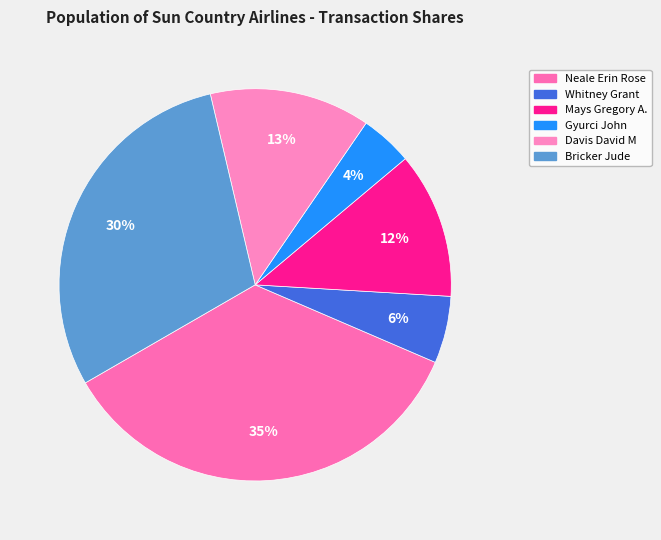

Which category has the smallest portion of the pie?

Gyurci John